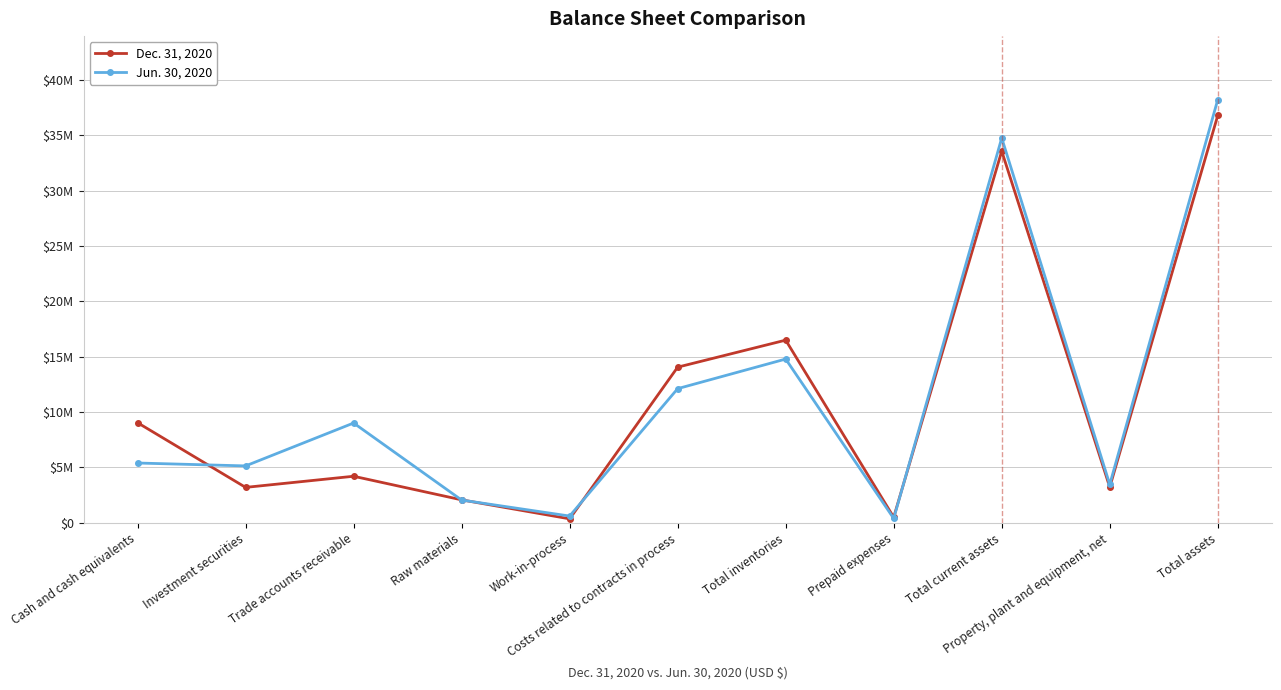

Is this an area chart (filled region under the line)?

No